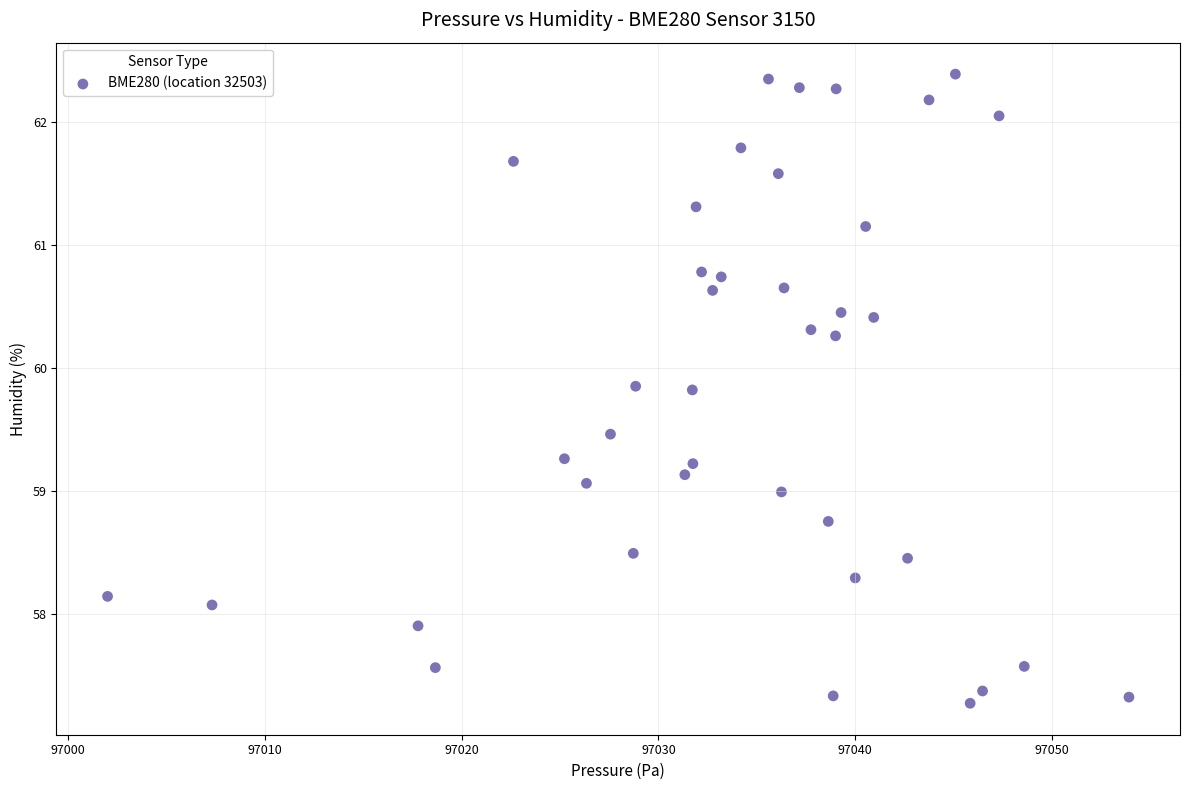

What is the range of Y values (max minus min)?

5.1